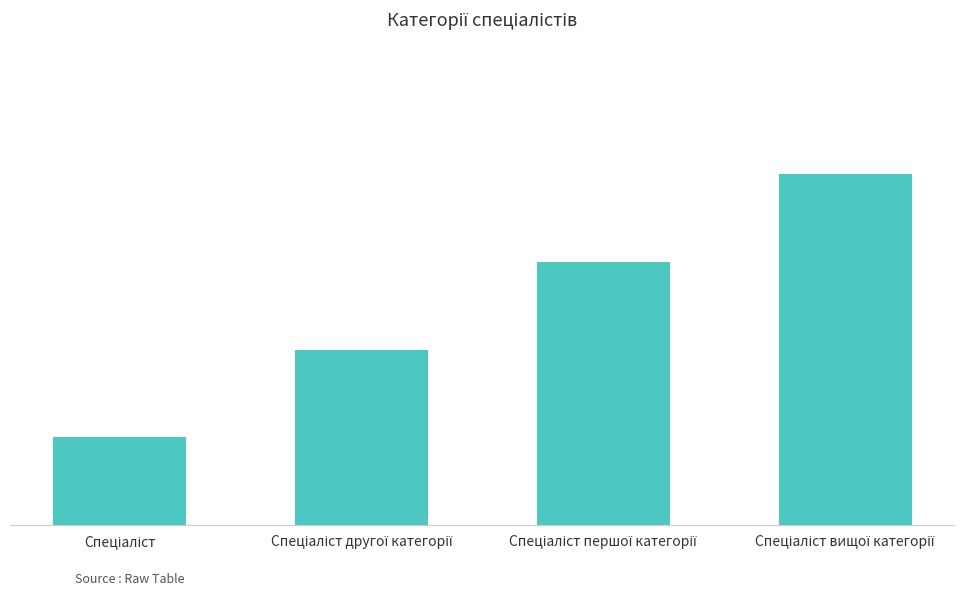

Is it true that the value at Спеціаліст is 2?

False